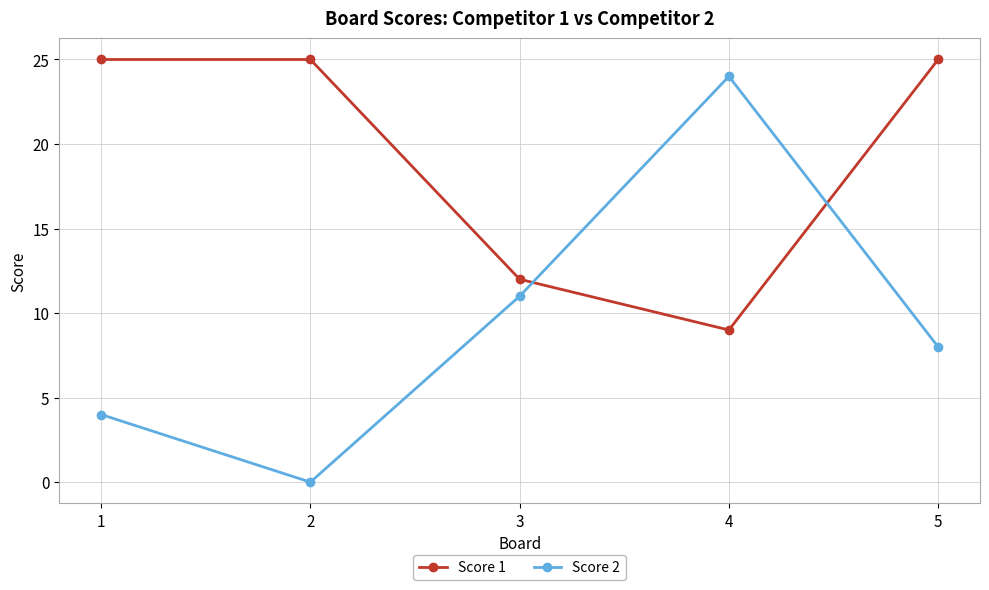

What is the difference between the Score 2 values at 3 and 2?

11